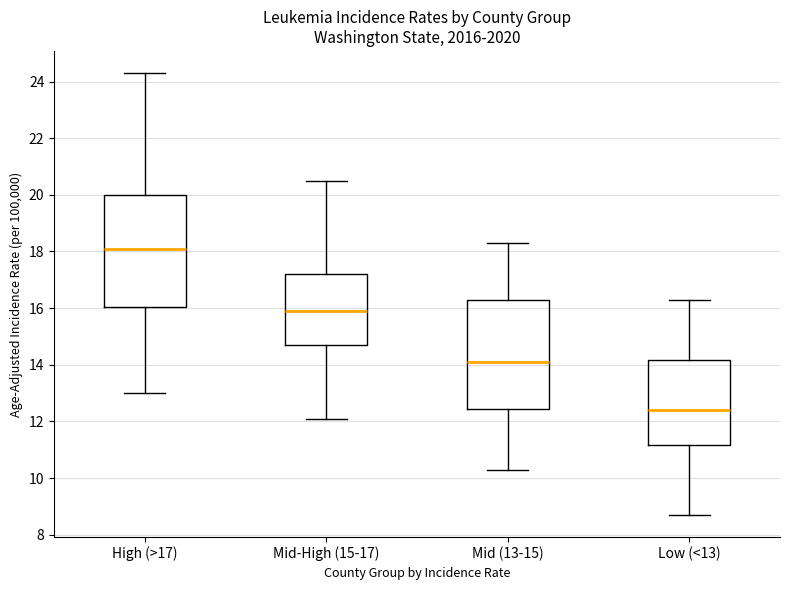

Where does the median line of the box for Low (<13) sit on the y-axis? The values are not printed on the chart, so give them approximately, as read against the axis.

12.4